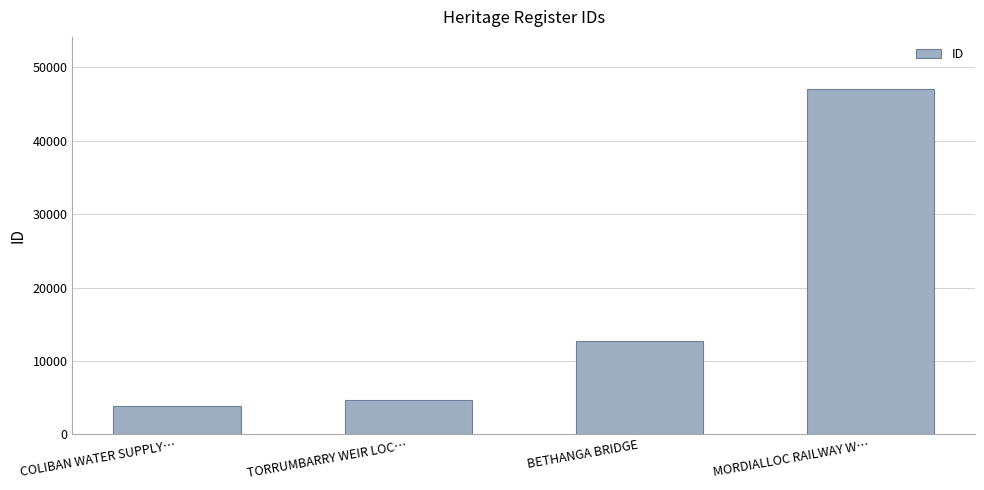

The value at MORDIALLOC RAILWAY W… is 22612. True or false?

False